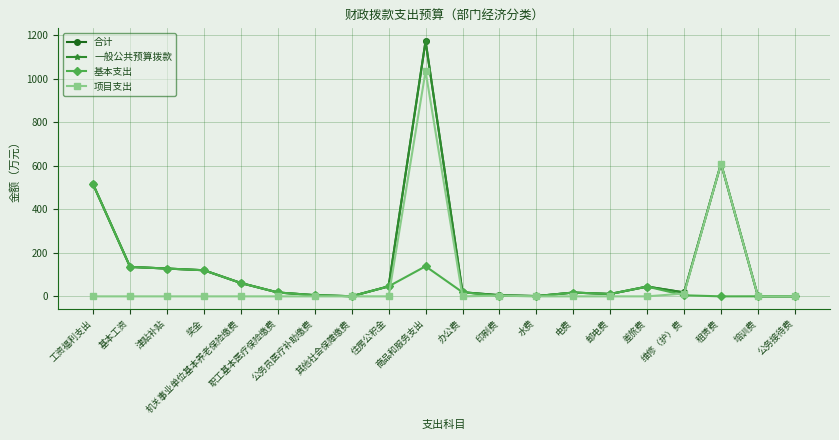

Does the chart have visible grid lines?

Yes